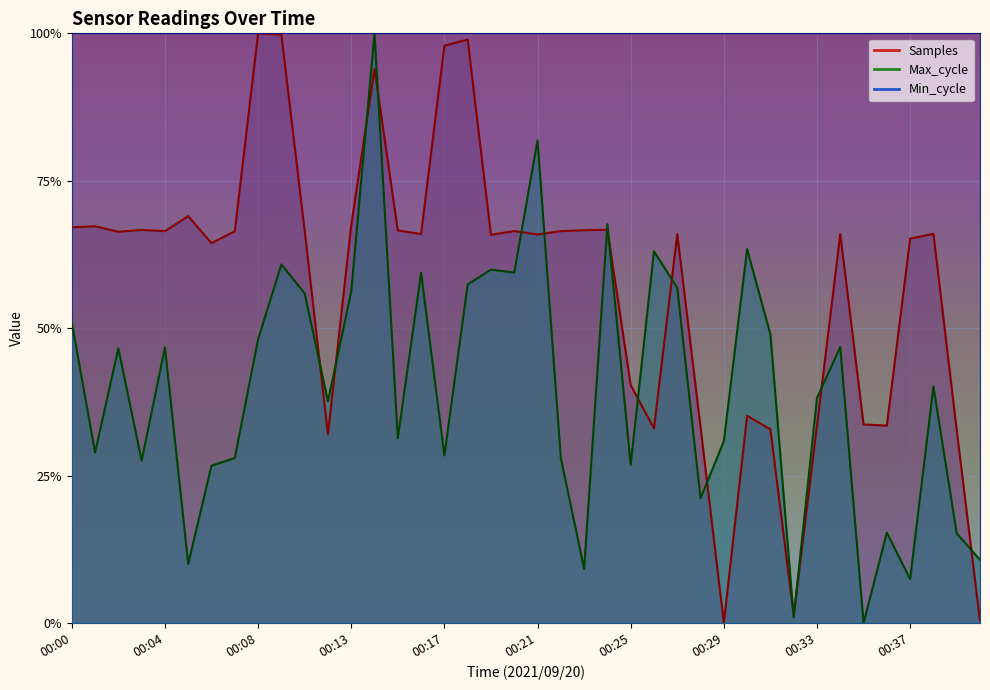

What is the total value across all series at 00:06?

0.9